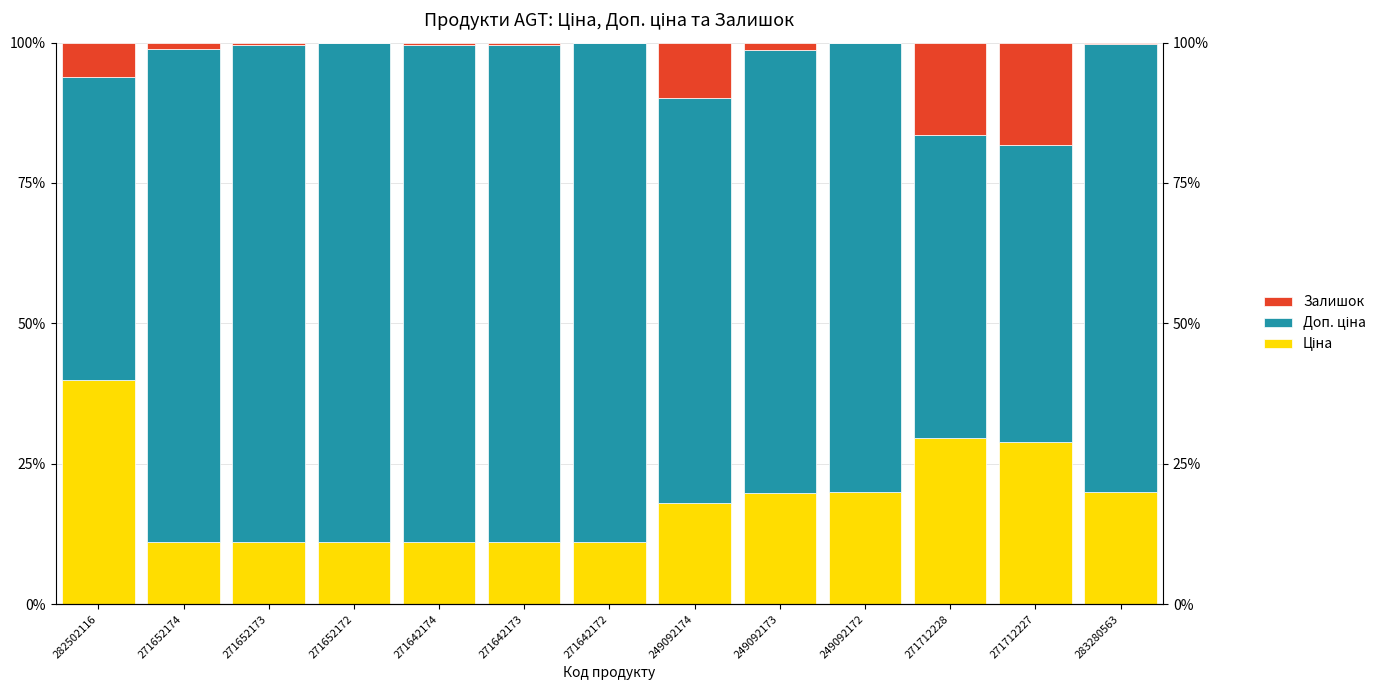

What is the label of the 10th bar from the right?

271652172